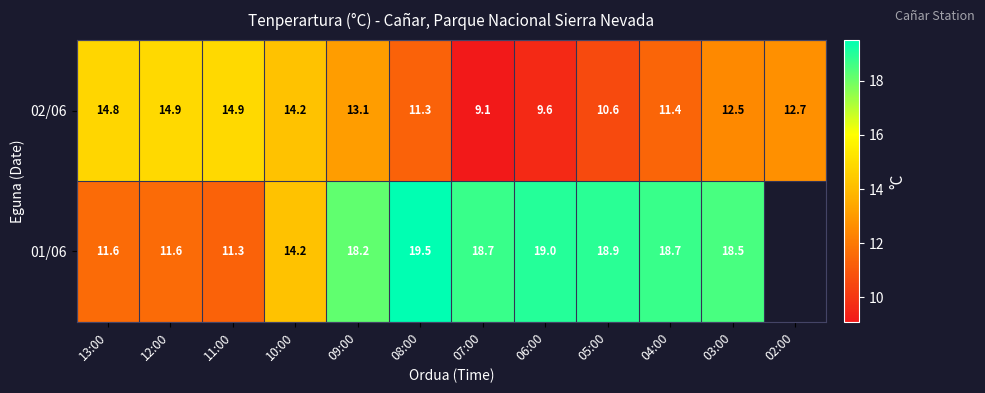

What is the difference between the second highest and second lowest values in the 02/06 series?

5.3